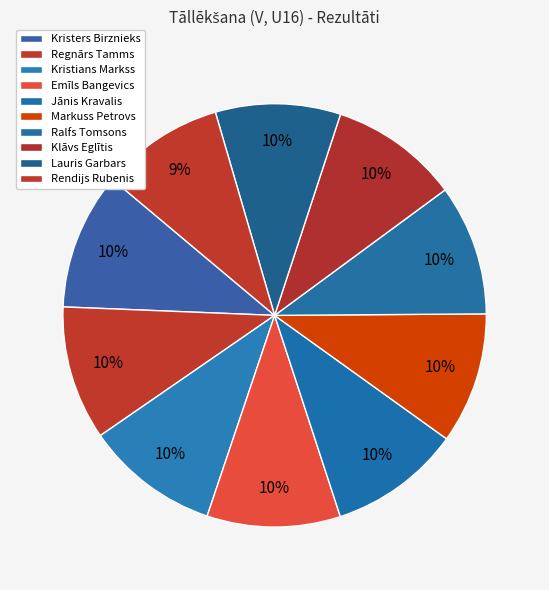

What is the ratio of the value at Kristians Markss to the value at Emīls Bangevics?

1.0